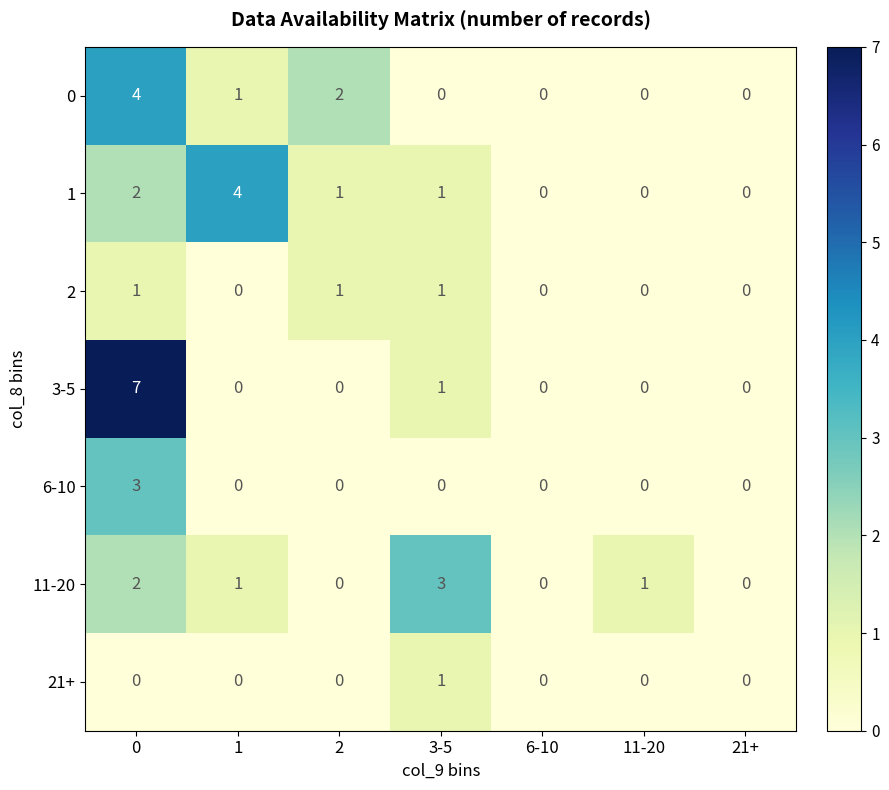

The value of 11-20 at 1 is 2. True or false?

False